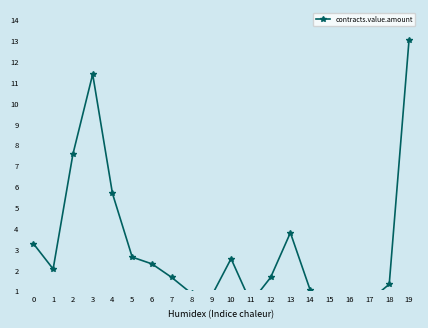

What is the value of the 2nd point from the left?

2.0